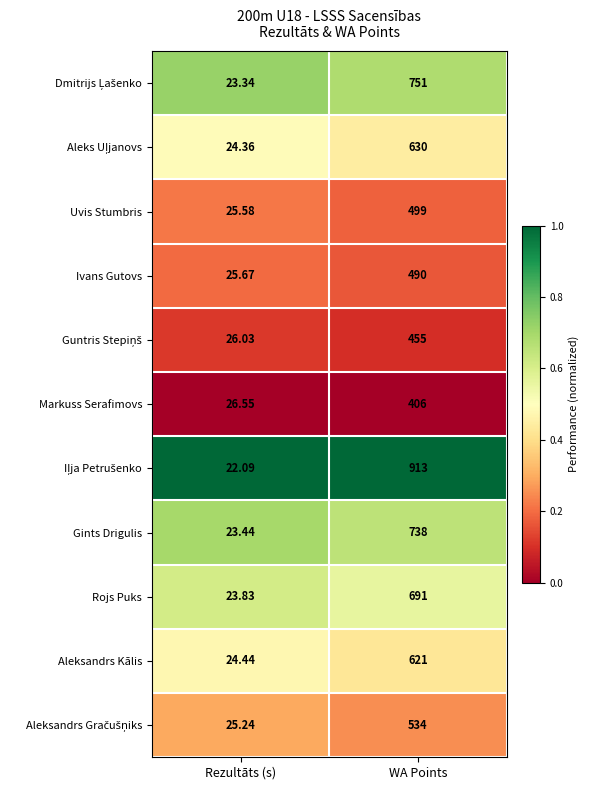

Where is Aleksandrs Kālis nearest to the value 322?

Rezultāts (s)